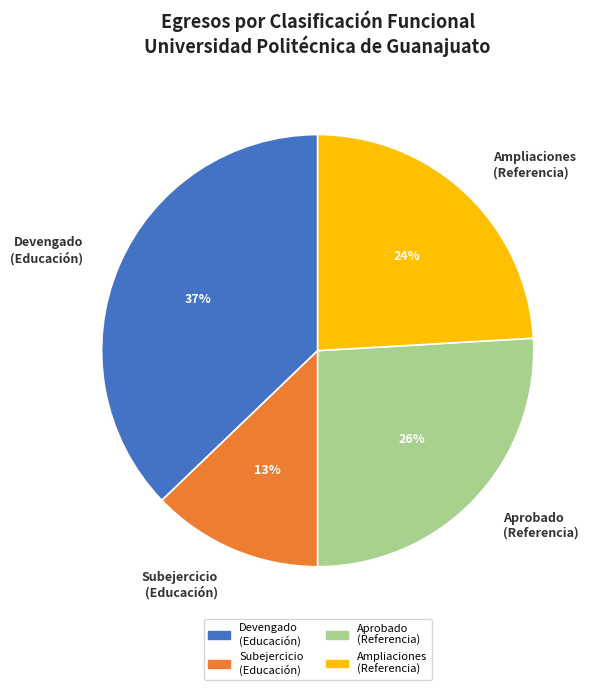

Rank the categories by value from highest to lowest.

Devengado (Educación), Aprobado (Referencia), Ampliaciones (Referencia), Subejercicio (Educación)